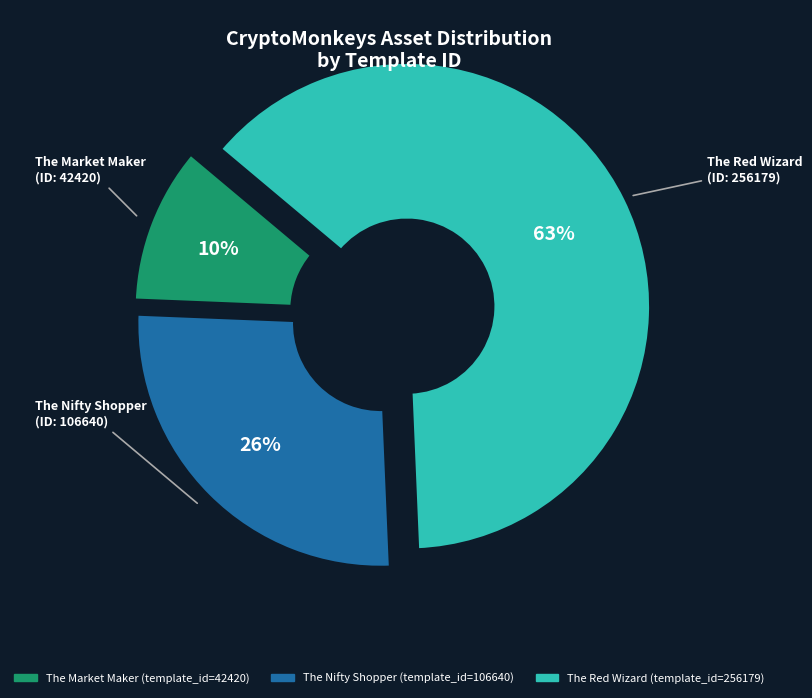

Does any single category account for the majority?

Yes